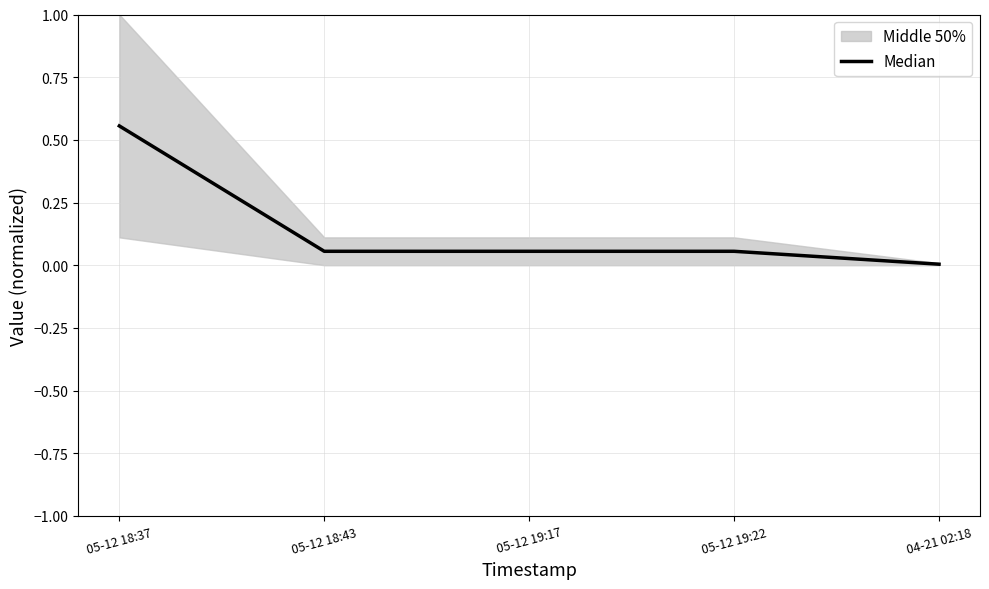

What is the label of the 5th point from the left?

04-21 02:18